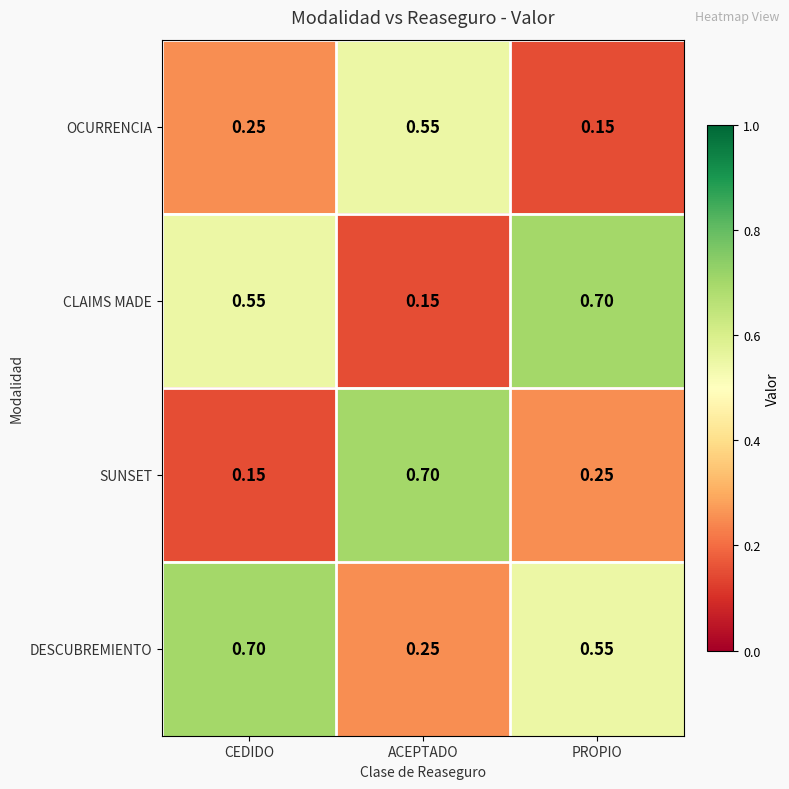

Is the value of CLAIMS MADE at PROPIO greater than the value of SUNSET at CEDIDO?

Yes